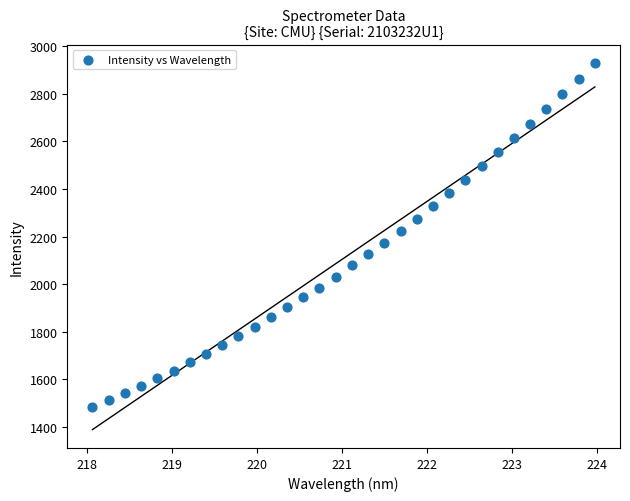

What is the range of Y values (max minus min)?

1445.8